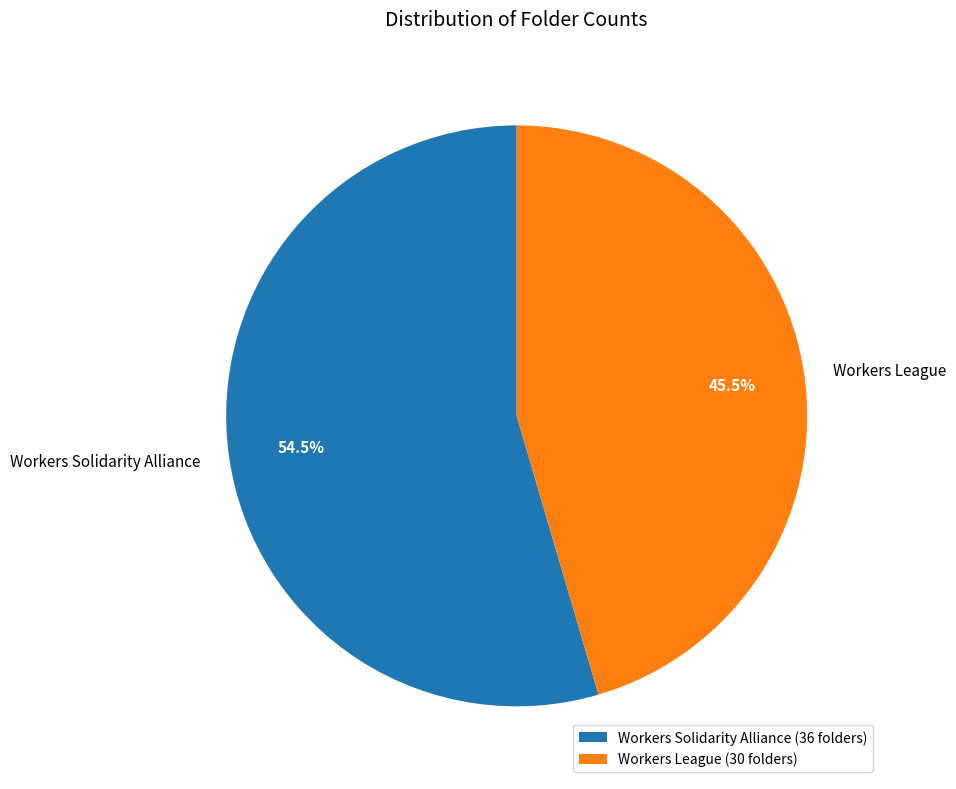

Approximately how many times larger is the value at Workers League compared to Workers Solidarity Alliance?

0.8